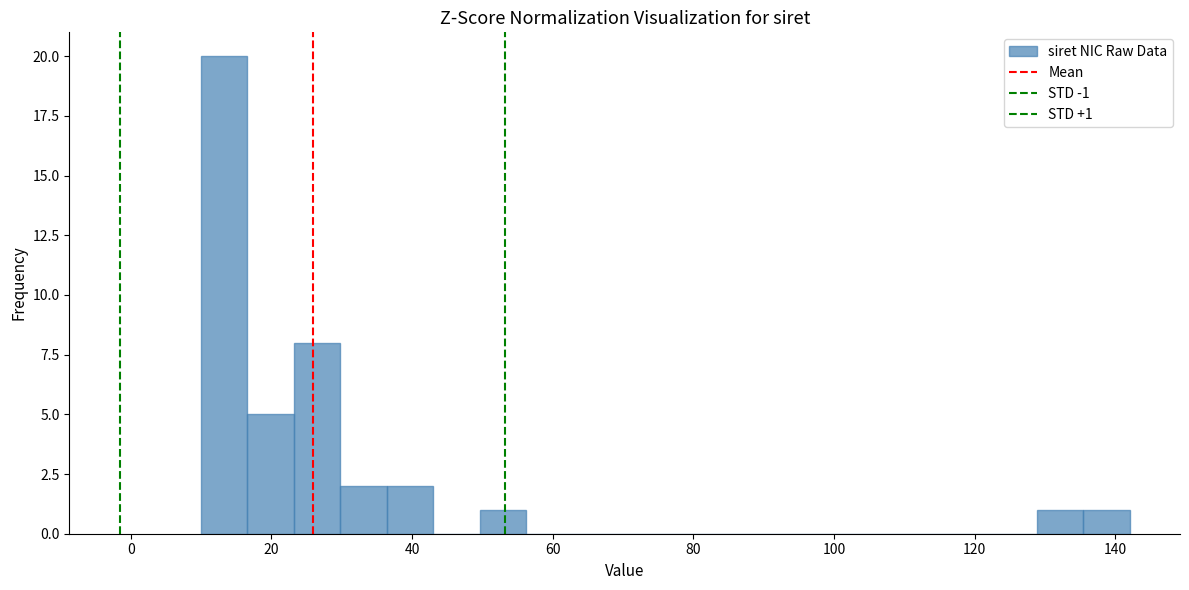

Around what value on the x-axis is the tallest bar? Give the approximate position of its centre, as read against the axis.

14